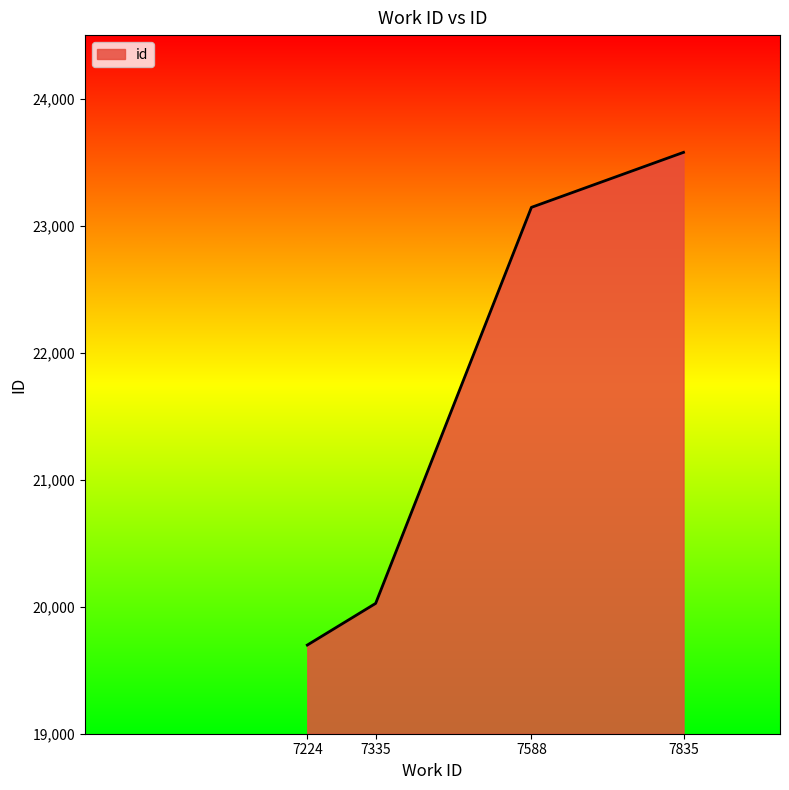

At which label is the value closest to 21637?

7588